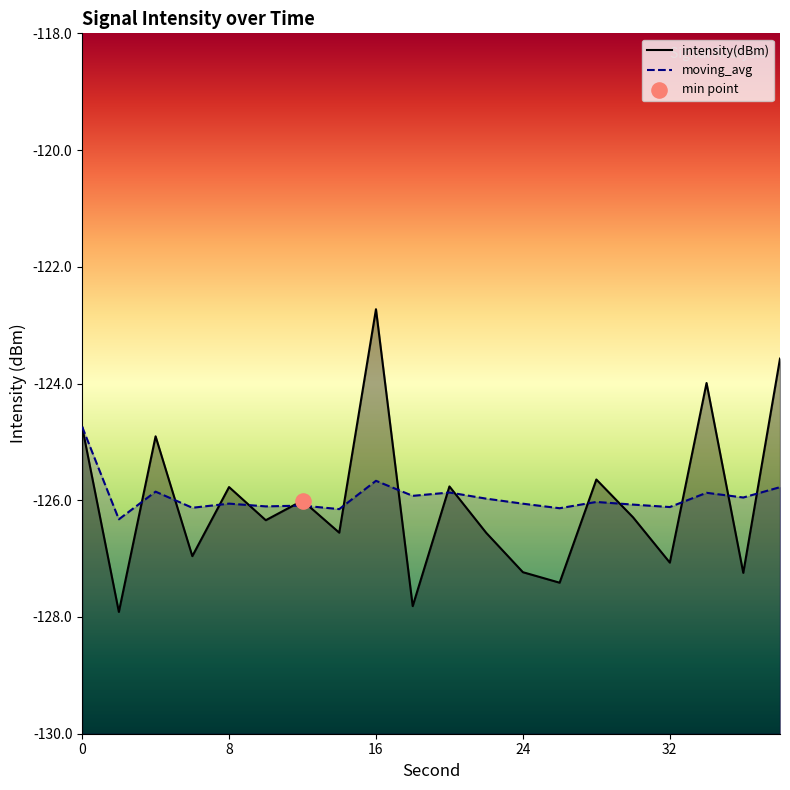

Which series has the largest total across all categories?

moving_avg